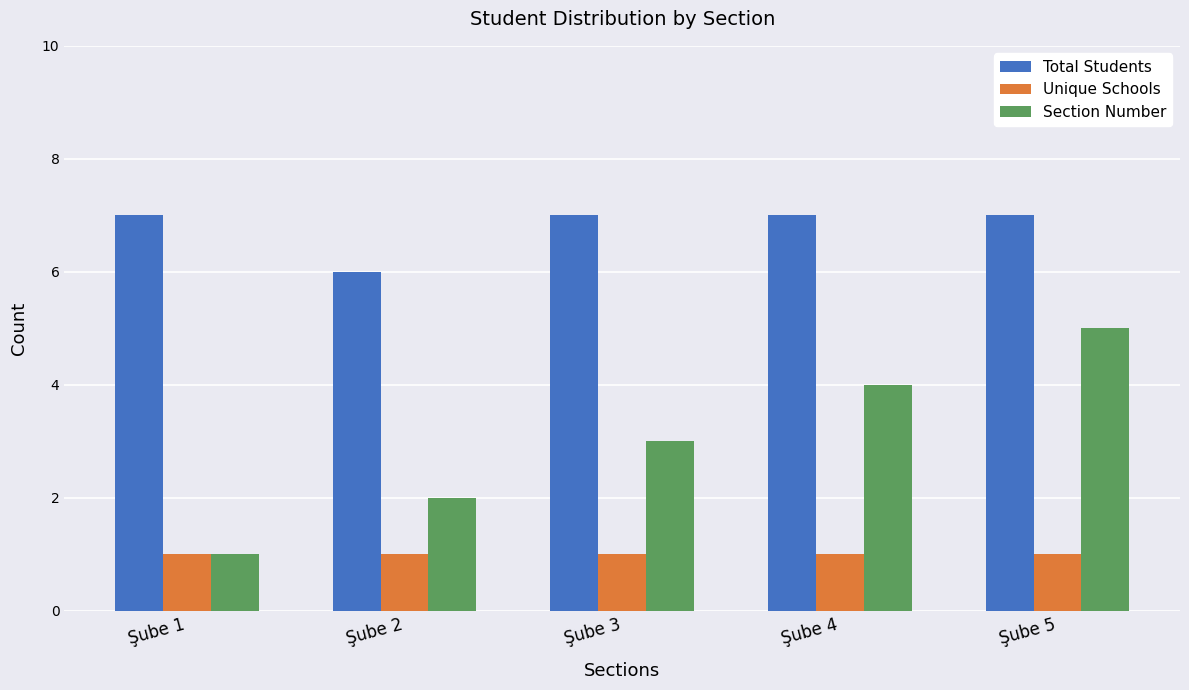

Count the number of data series in this chart.

3